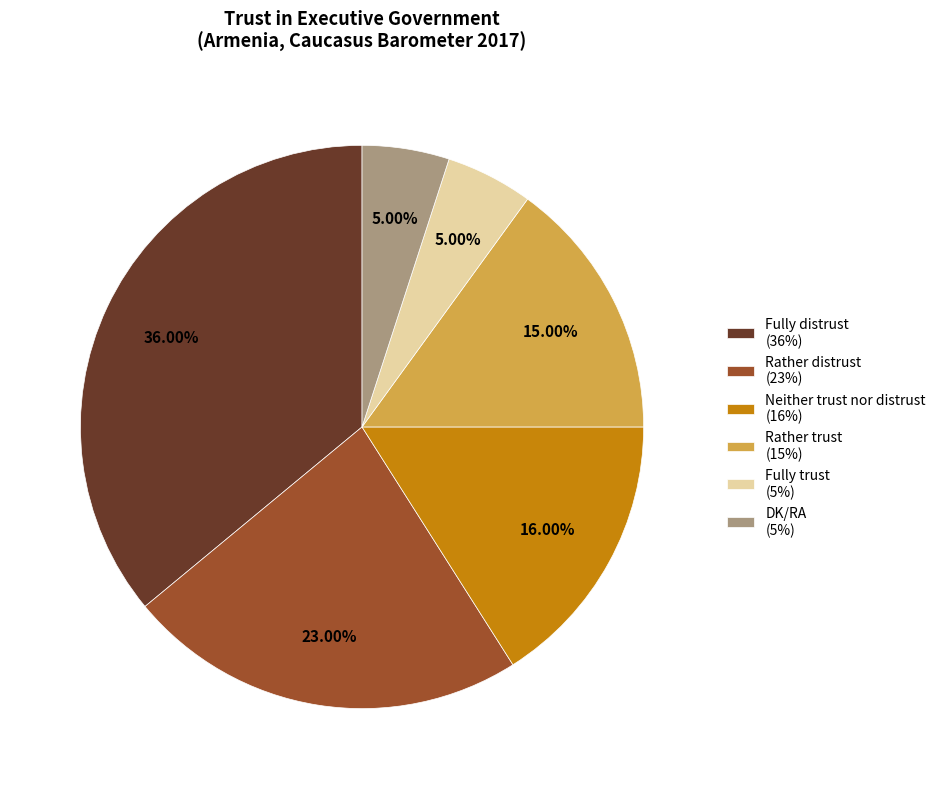

Does Fully trust account for over 50% of the chart?

No